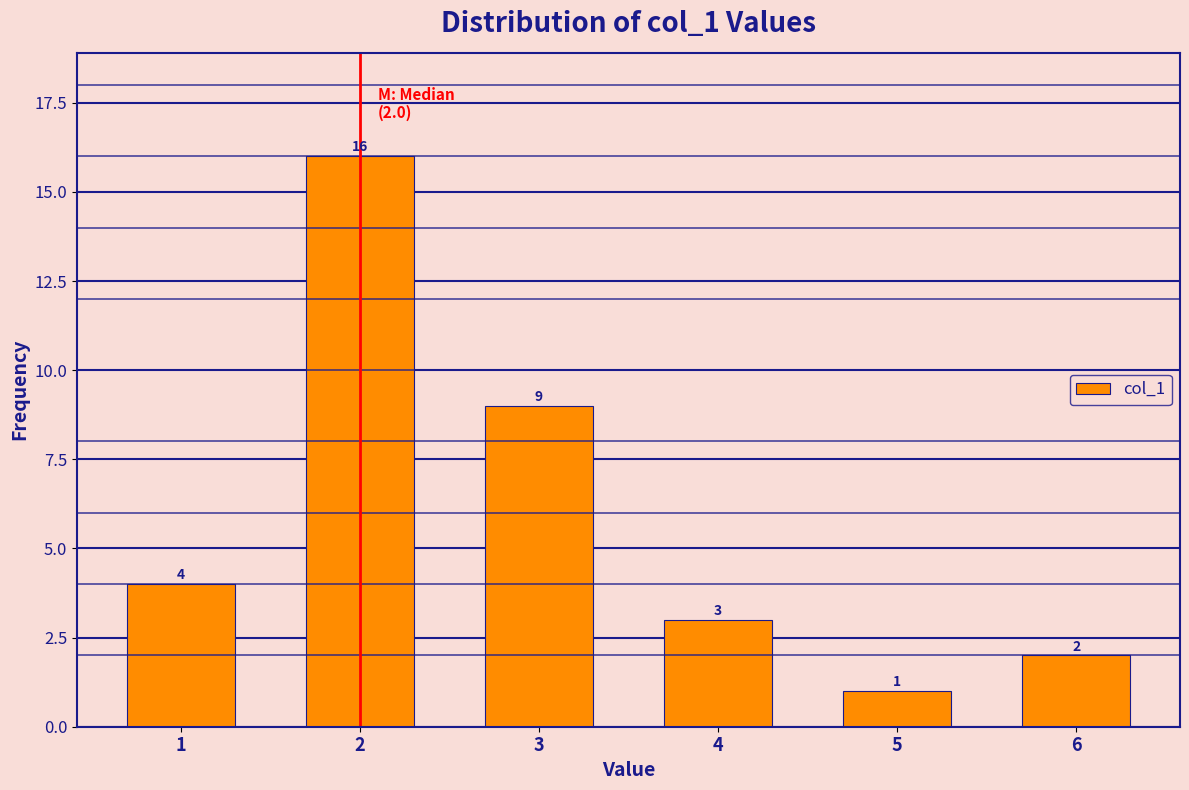

Reading left to right, list all the values displayed in this chart.

1=4	2=16	3=9	4=3	5=1	6=2